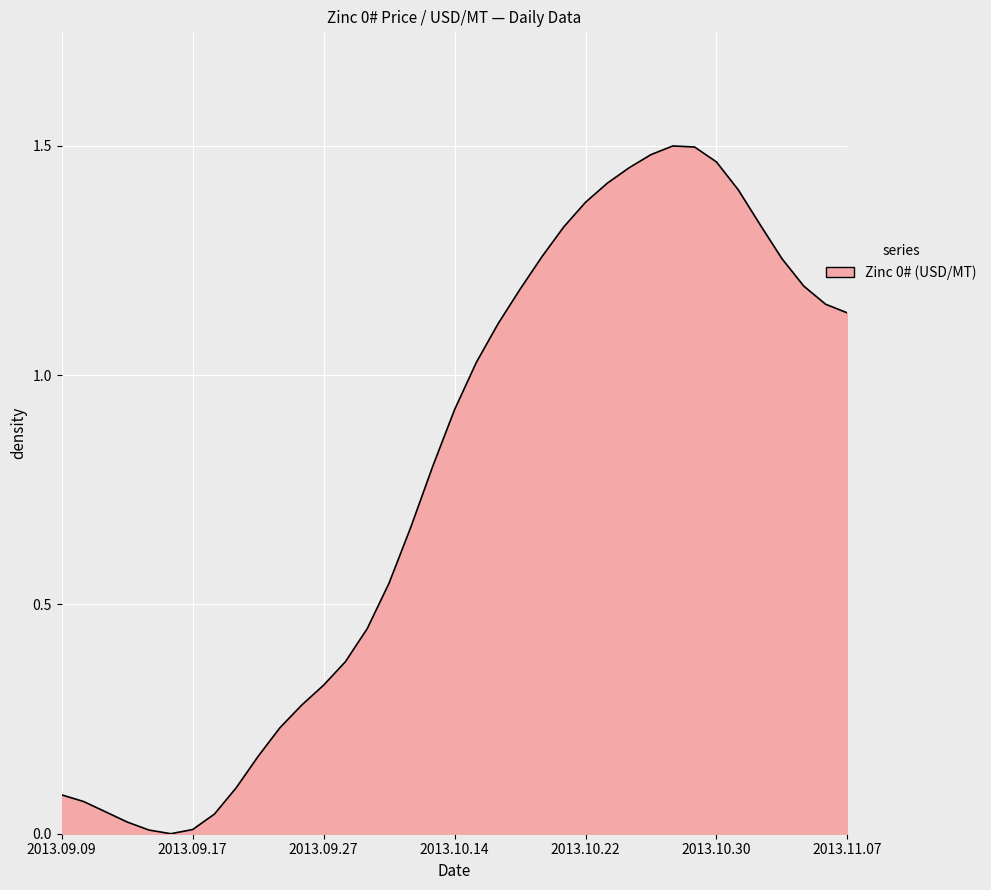

Is this an area chart (filled region under the line)?

Yes